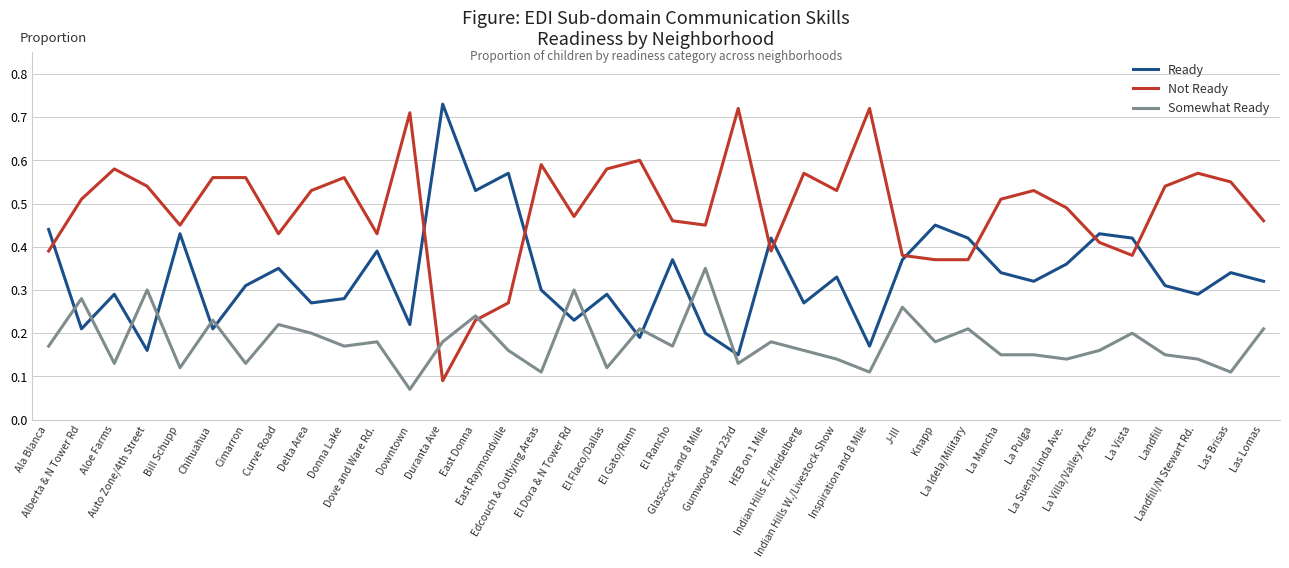

Is it true that Somewhat Ready equals 0.3 at Curve Road?

False